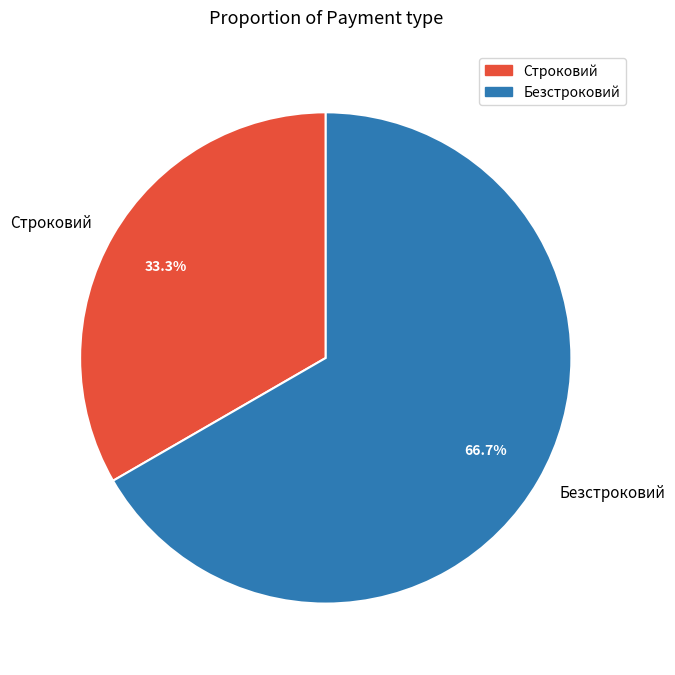

Which category accounts for the majority?

Безстроковий